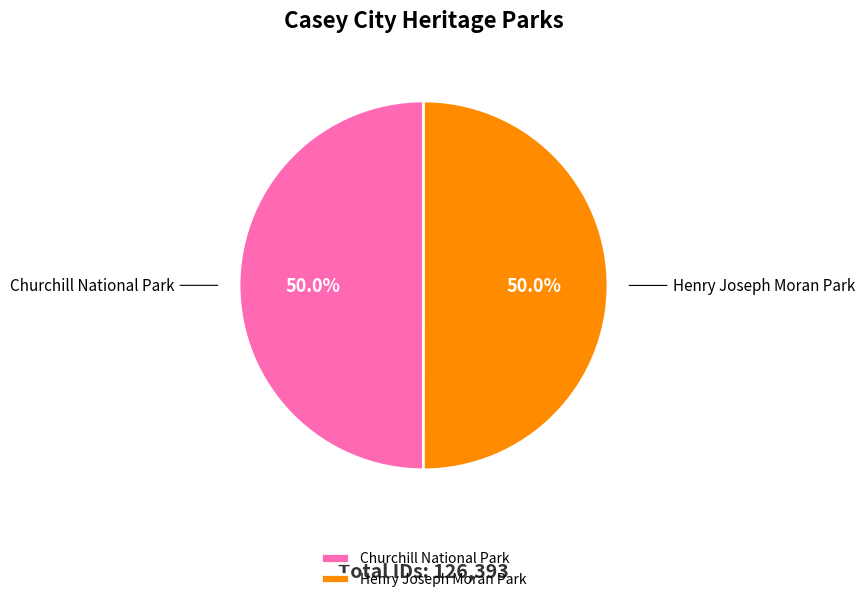

What percentage is NOT represented by Churchill National Park?

50.0%